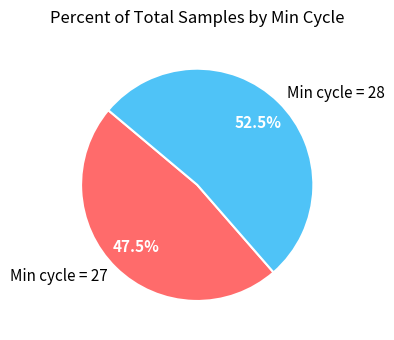

Combined, do Min cycle = 28 and Min cycle = 27 account for over 50%?

Yes